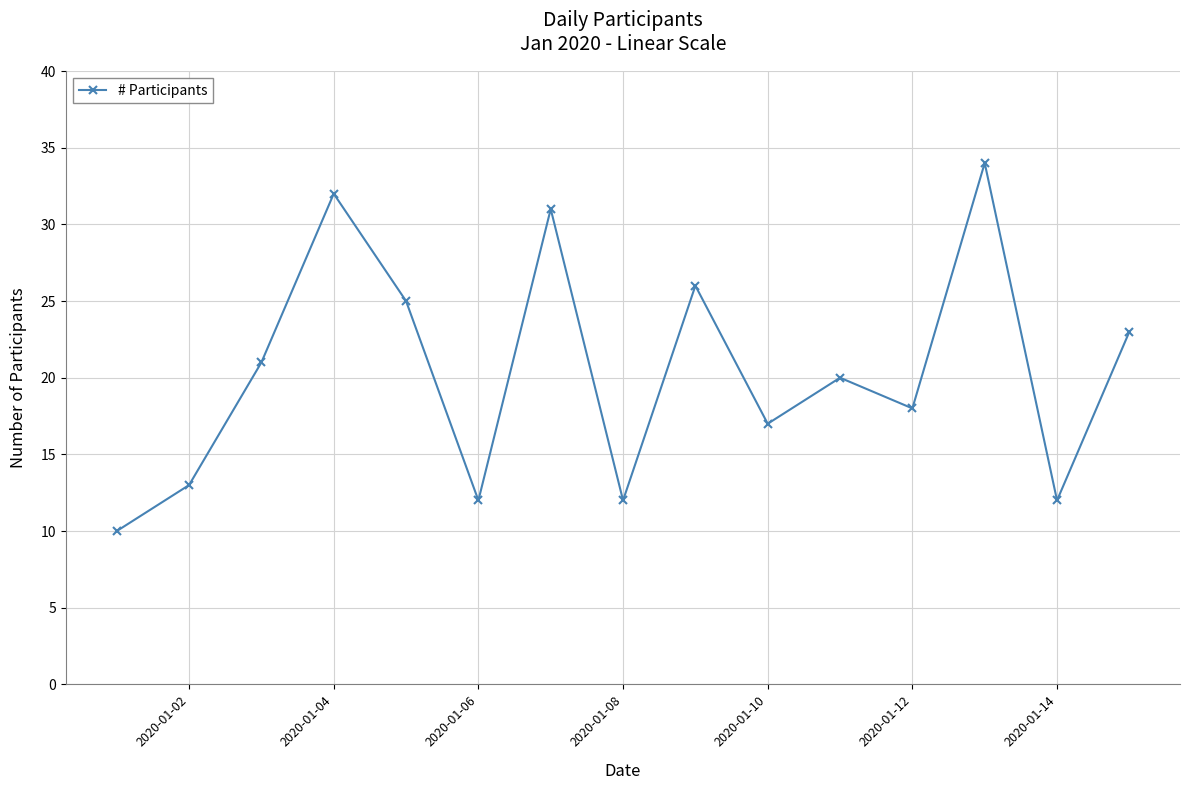

How many points are lower than both their immediate neighbors (excluding endpoints)?

5